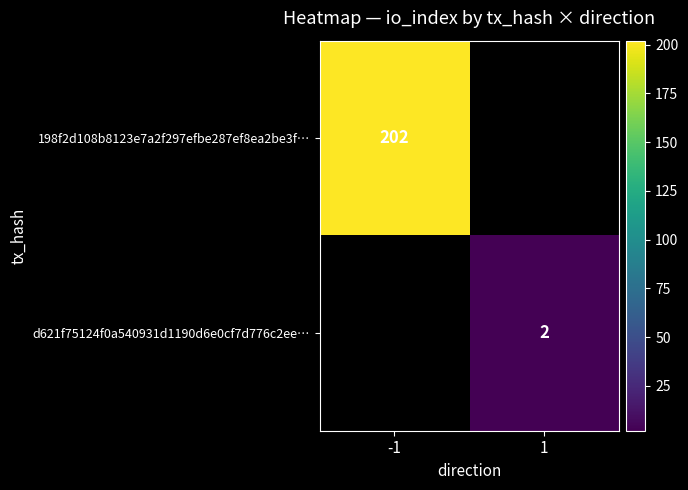

Which label corresponds to the smallest value in the chart?

1